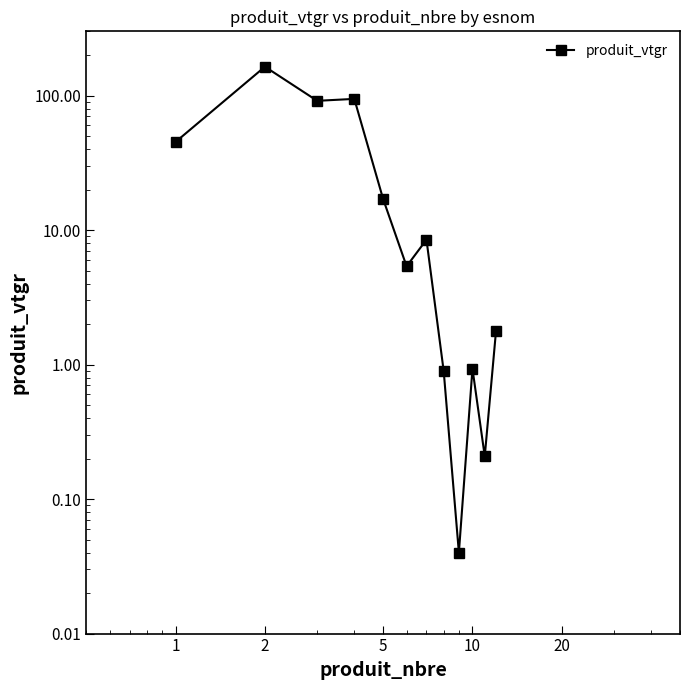

What is the approximate value at 20?

17.0